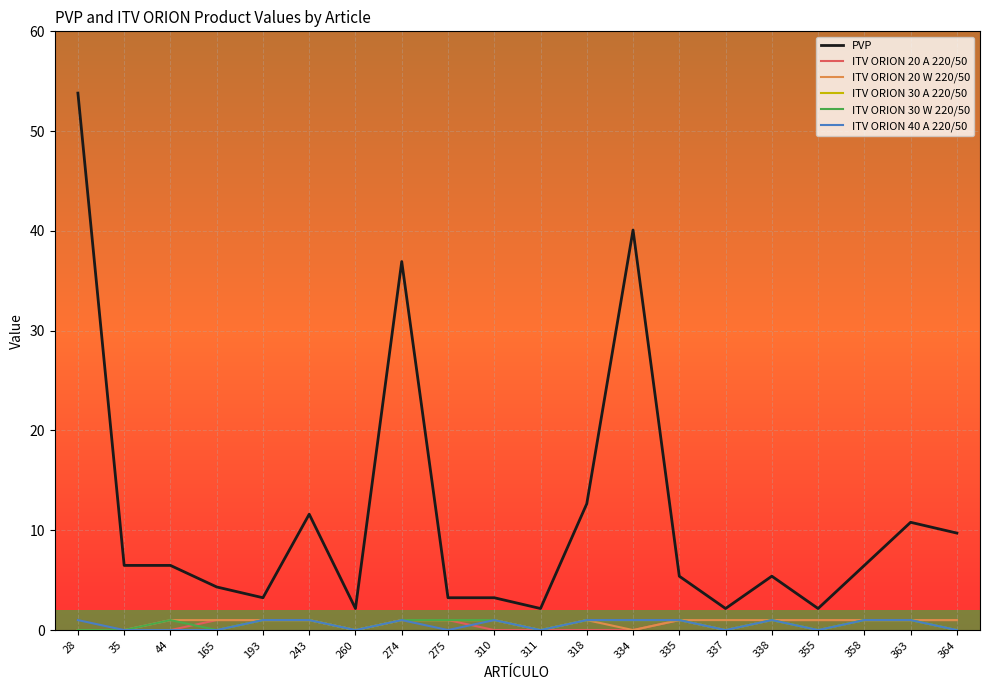

What is the difference between the maximum and minimum values in the ITV ORION 30 W 220/50 series?

1.0